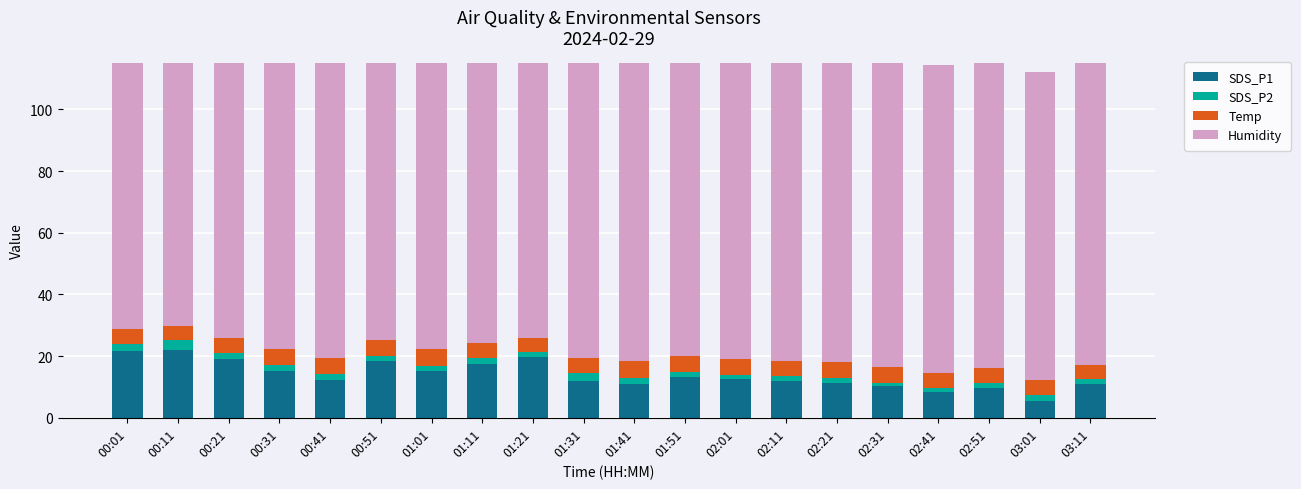

Reading left to right, list all the values displayed in this chart.

SDS_P1: 21.5	22.1	19.0	15.3	12.3	18.3	15.1	17.4	19.7	12.0	11.0	13.2	12.4	11.8	11.4	10.3	8.3	9.8	5.6	11.1
SDS_P2: 2.3	3.1	1.9	1.7	1.9	1.6	1.9	2.1	1.5	2.4	1.9	1.6	1.4	1.6	1.6	1.1	1.4	1.3	1.9	1.4
Temp: 5.1	4.7	5.1	5.4	5.4	5.2	5.3	5.0	4.6	4.9	5.5	5.3	5.2	5.0	5.2	5.2	5.0	5.0	4.8	4.8
Humidity: 99.9	99.9	99.9	99.9	99.9	99.9	99.9	99.9	99.9	99.9	99.9	99.9	99.9	99.9	99.9	99.9	99.9	99.9	99.9	99.9